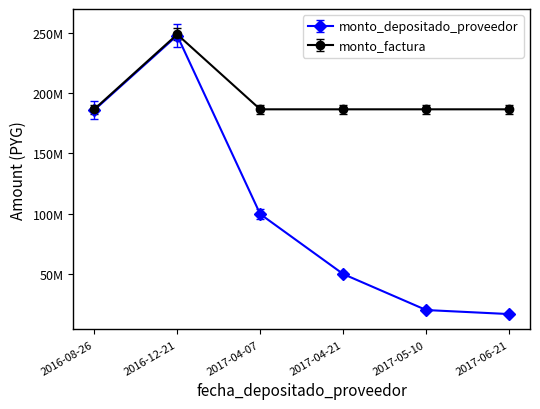

Where is the first local maximum for monto_depositado_proveedor?

2016-12-21